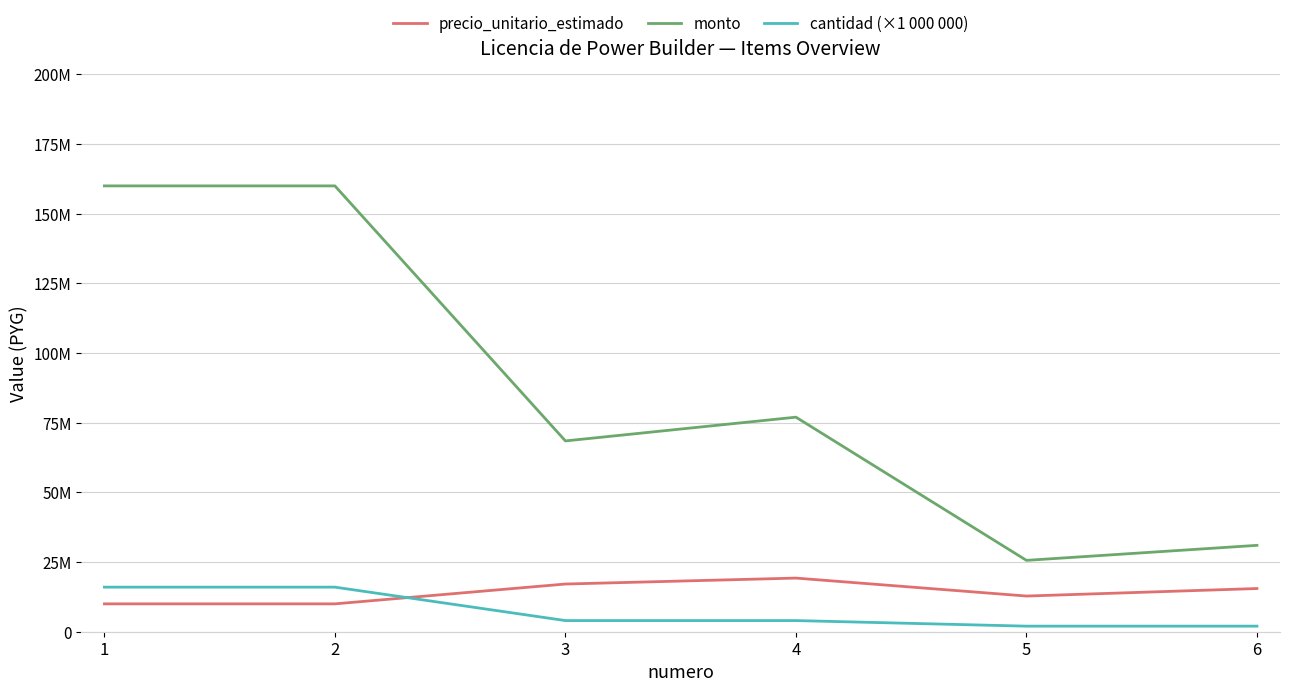

Reading left to right, extract all data points from this chart.

precio_unitario_estimado: 1=10000000	2=10000000	3=17118477	4=19250000	5=12805000	6=15500000
monto: 1=160000000	2=160000000	3=68473908	4=77000000	5=25610000	6=31000000
cantidad (×1 000 000): 1=16000000	2=16000000	3=4000000	4=4000000	5=2000000	6=2000000